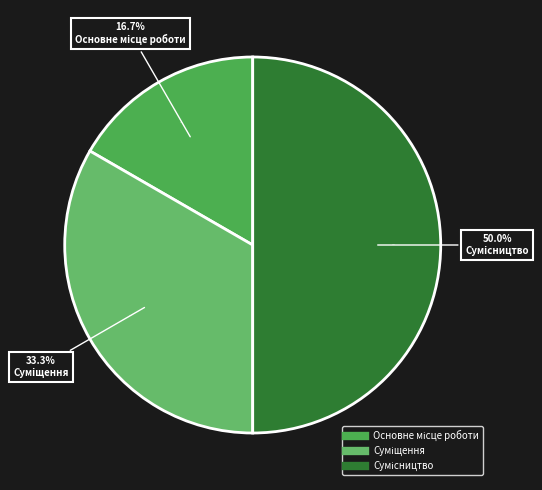

Does any single category account for the majority?

No